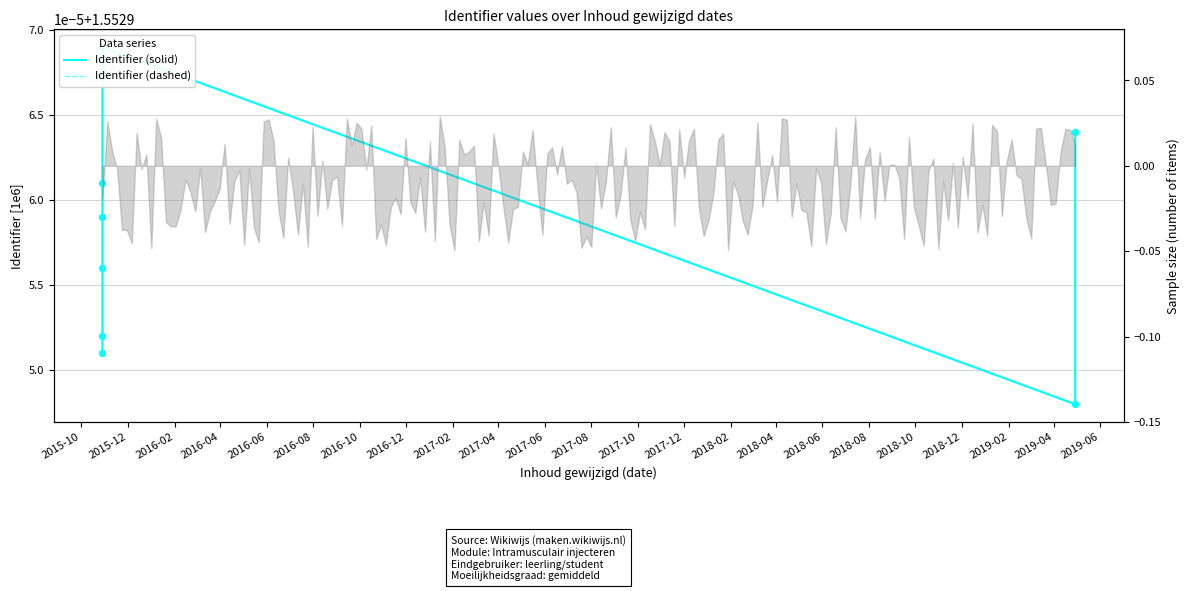

Which series has the largest total across all categories?

Identifier (solid)